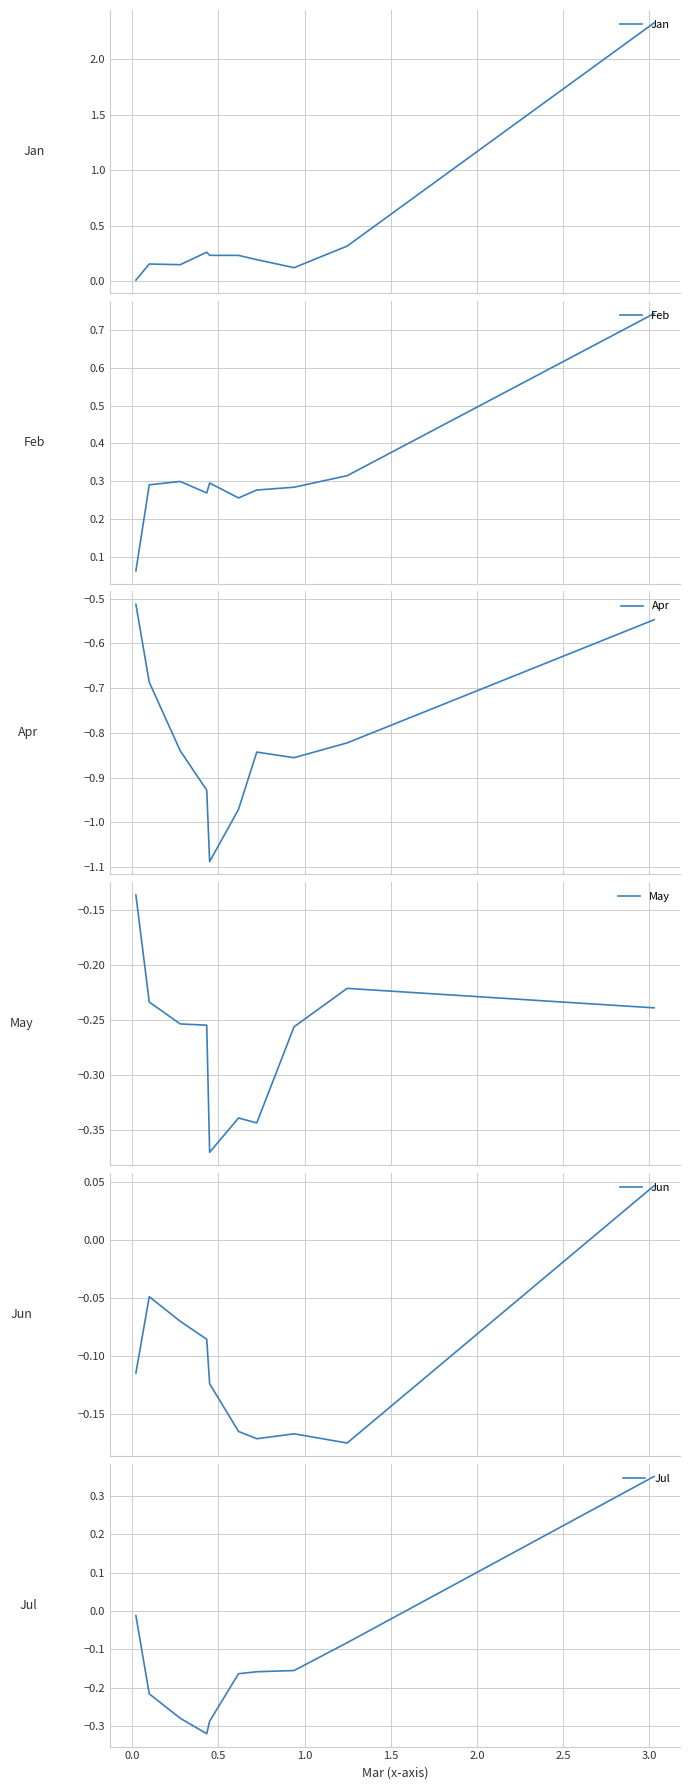

True or false: Jul and Jan intersect in this chart.

False